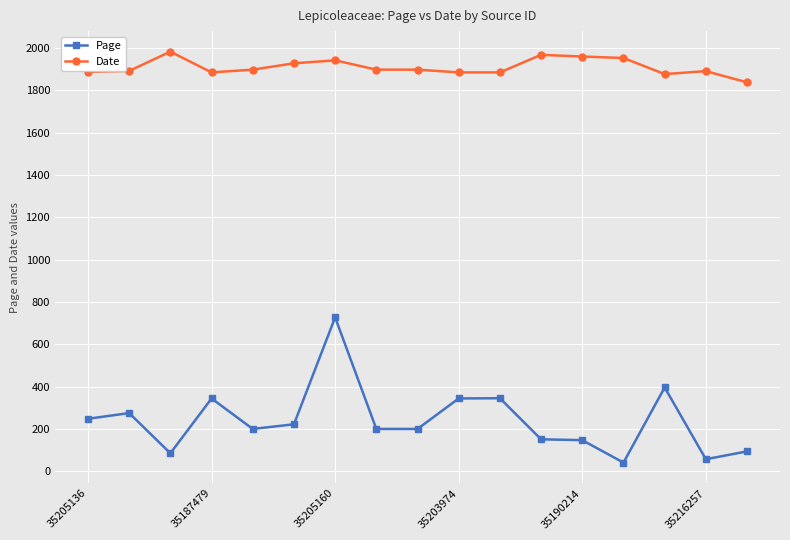

Which series has the widest spread of values?

Page